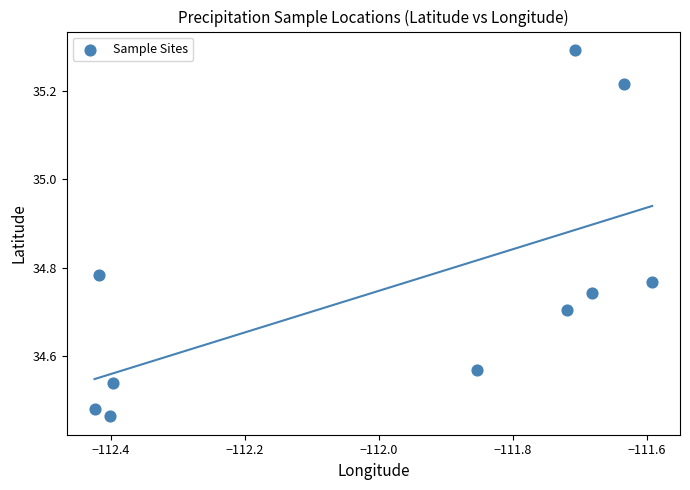

What is the average X value?

-112.0